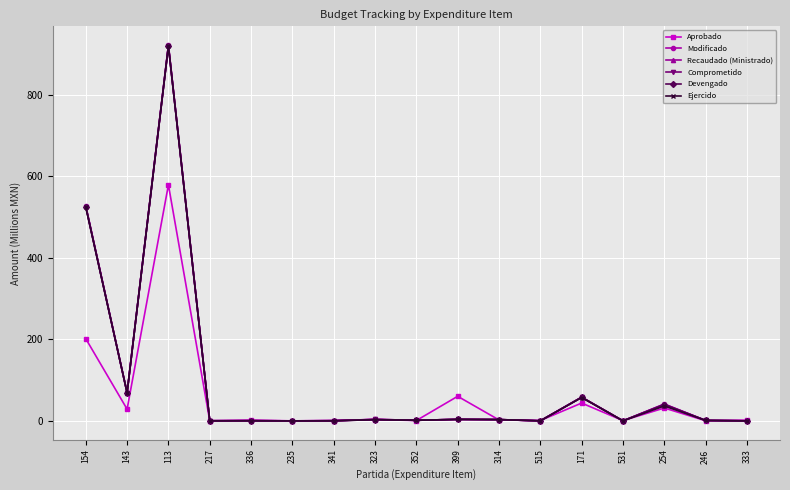

Count the number of categories in the chart.

17